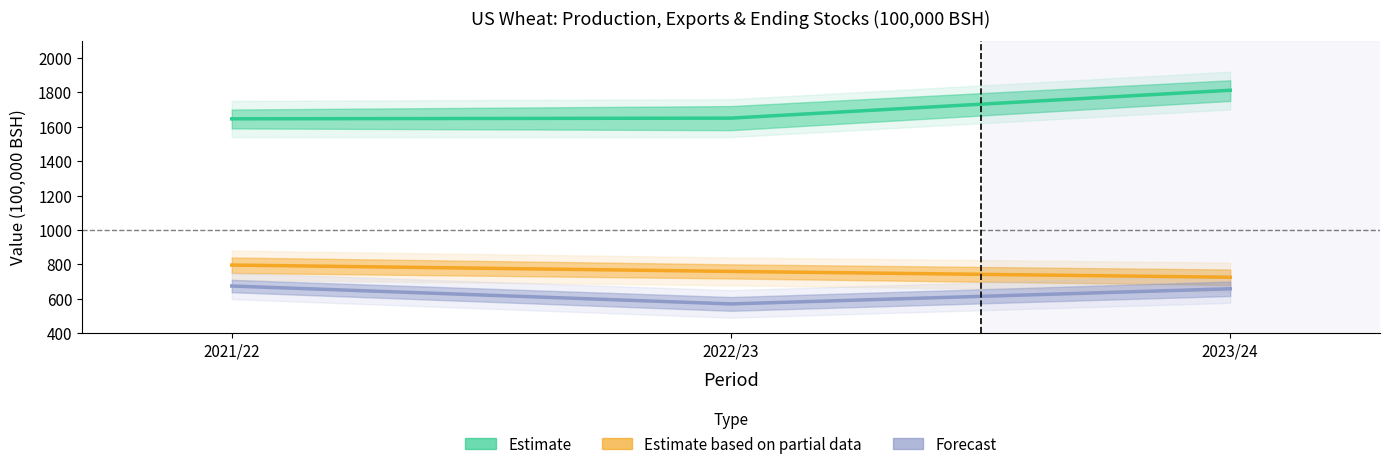

What is the label of the 2nd point from the left?

2022/23